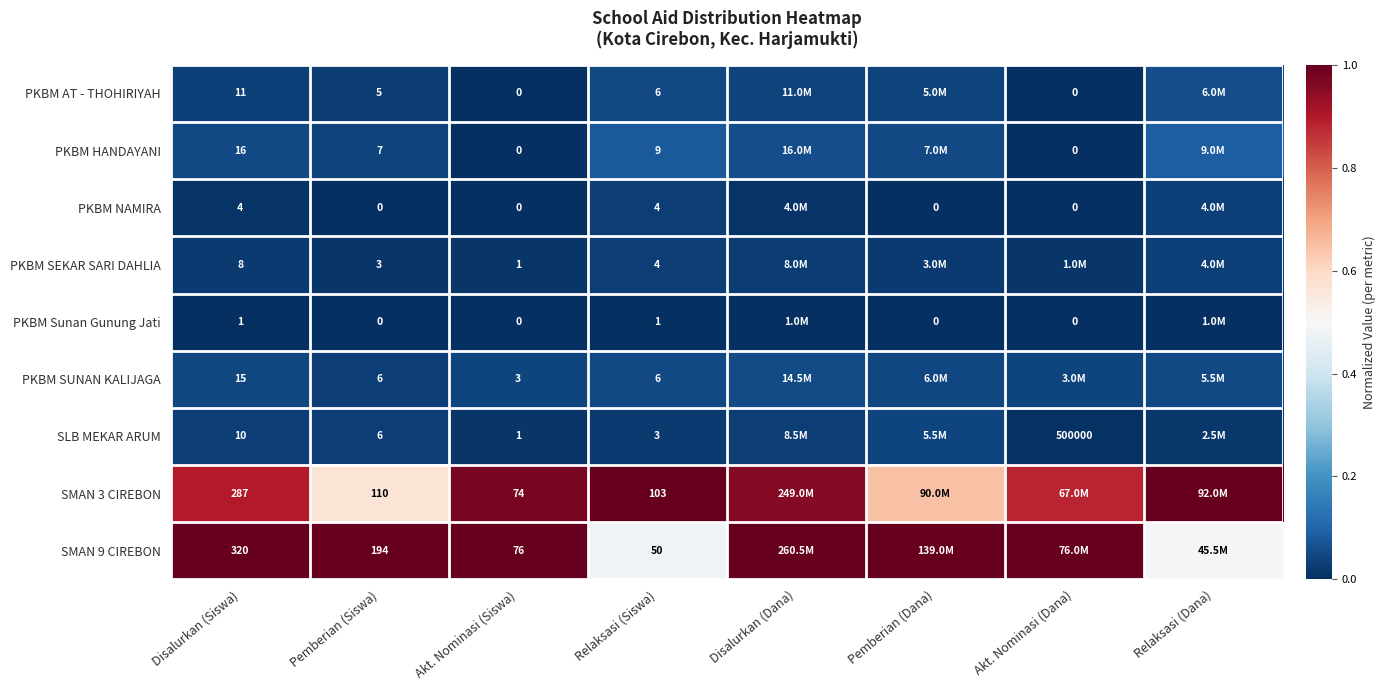

Is the value of SMAN 9 CIREBON at Pemberian (Siswa) greater than the value of PKBM Sunan Gunung Jati at Disalurkan (Siswa)?

Yes